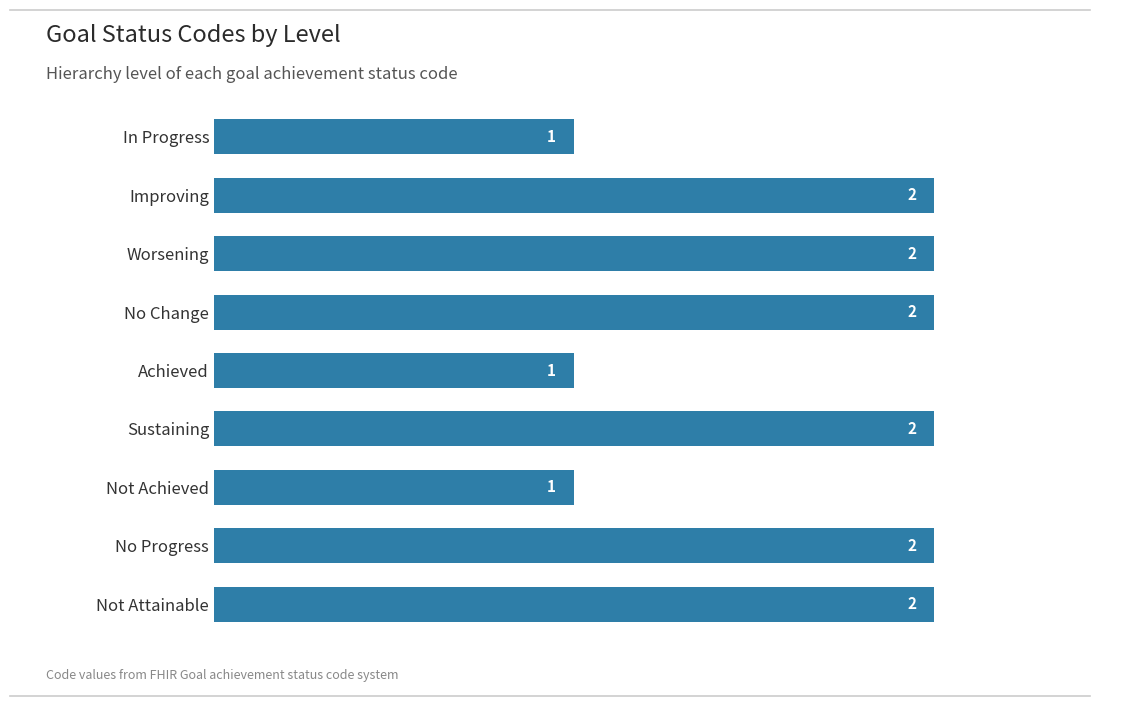

Is it true that the value at Not Achieved is 1?

True